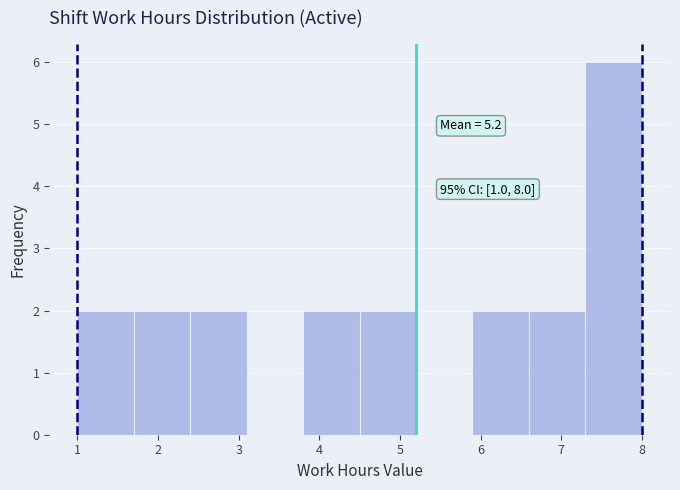

Which range on the x-axis has the tallest bar?

7.3 to 8.0